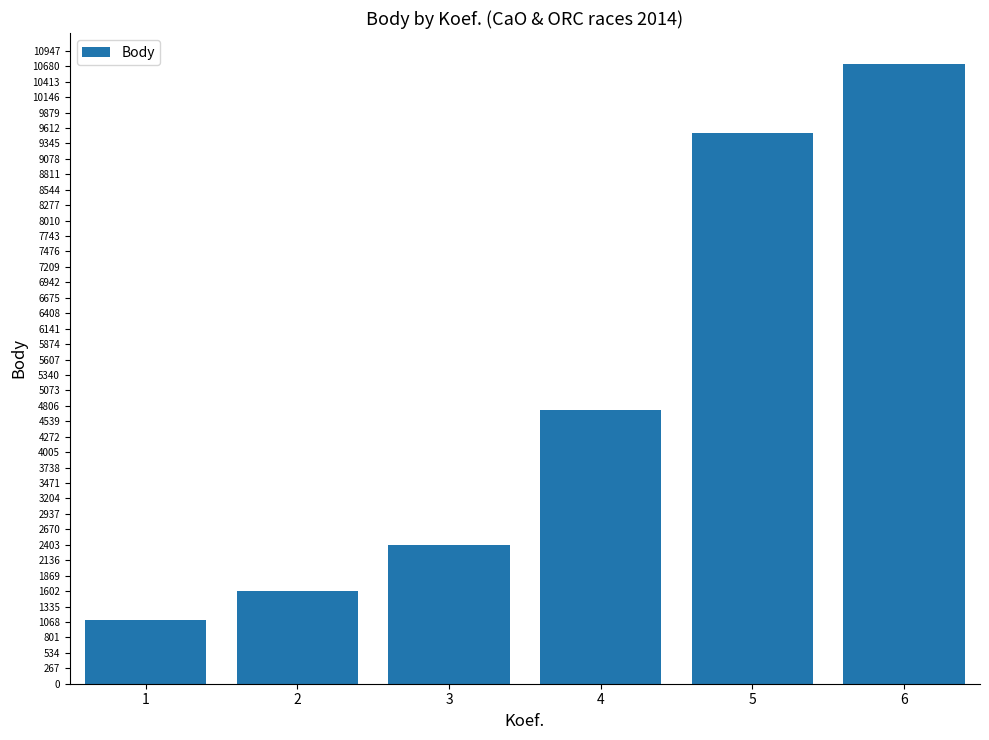

What is the sum of all values?

30087